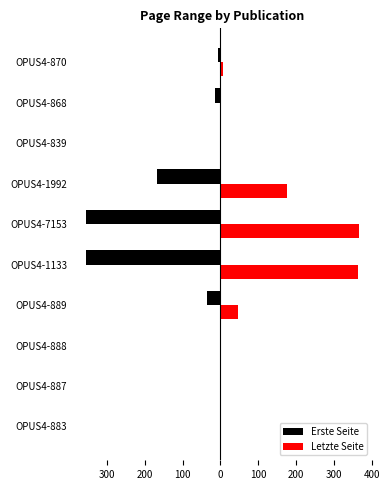

What are all the series names shown in the legend?

Erste Seite, Letzte Seite